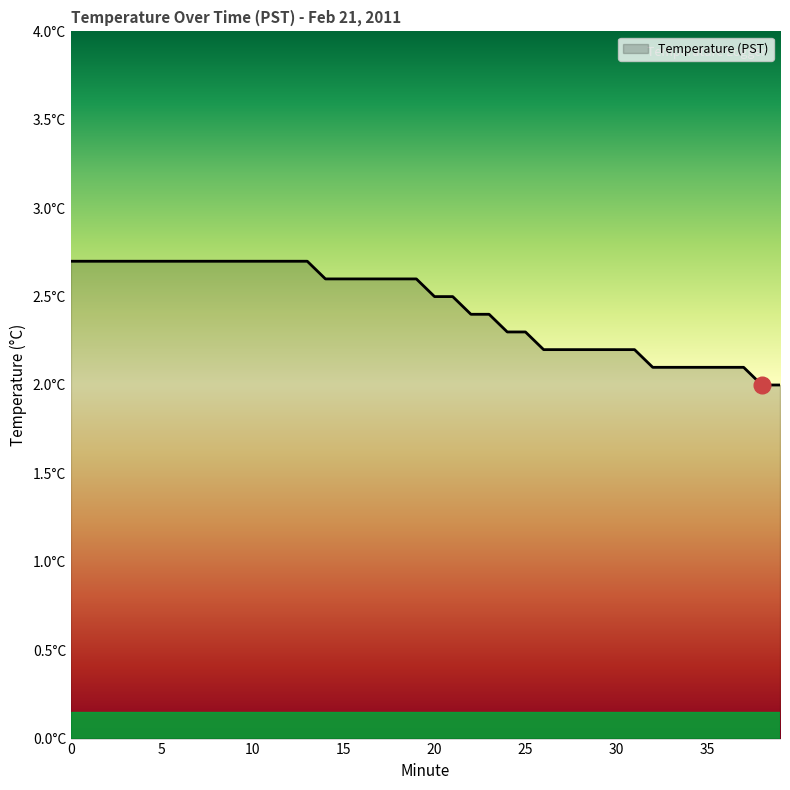

Is this an area chart (filled region under the line)?

Yes